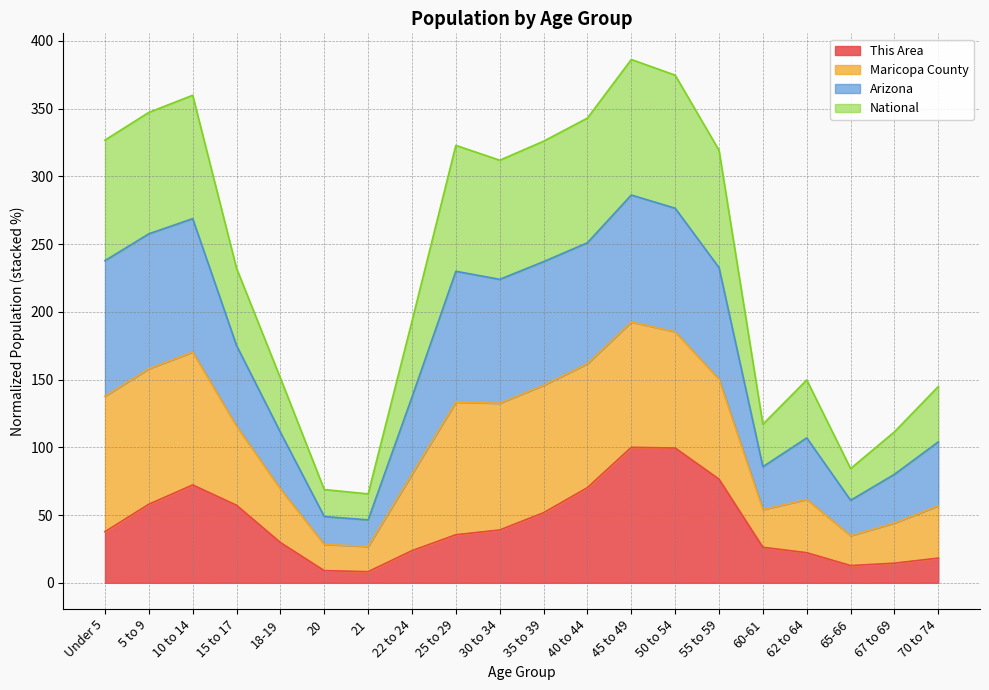

Between 40 to 44 and 22 to 24, which is larger?

40 to 44